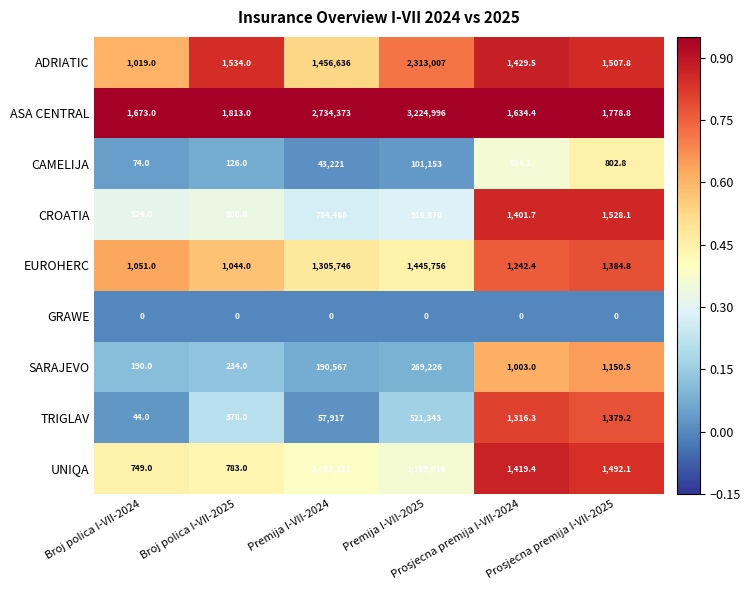

Which series has the largest total across all categories?

ASA CENTRAL